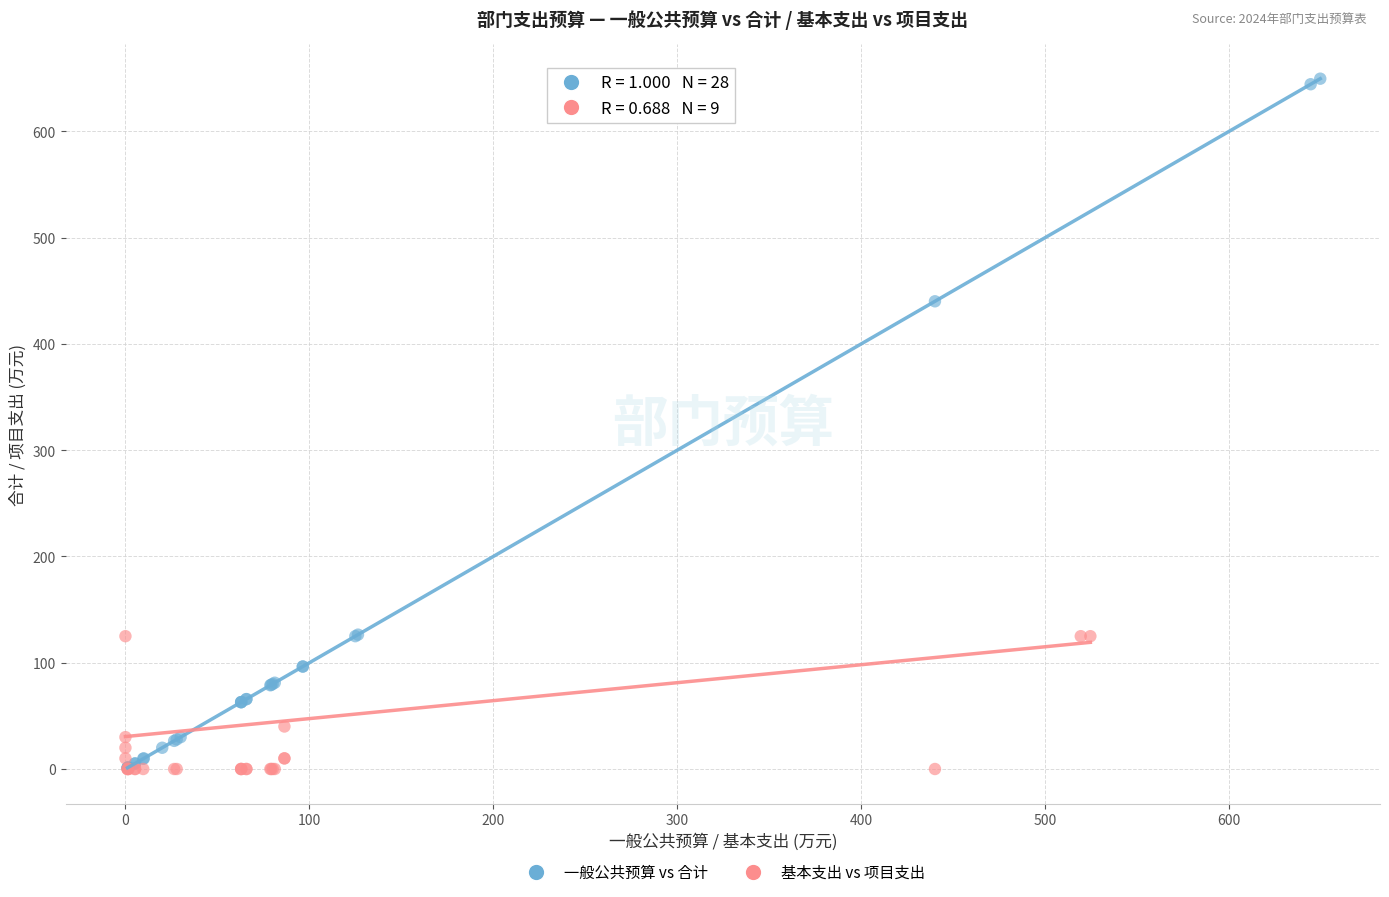

Which series has the largest Y range (max minus min)?

一般公共预算 vs 合计